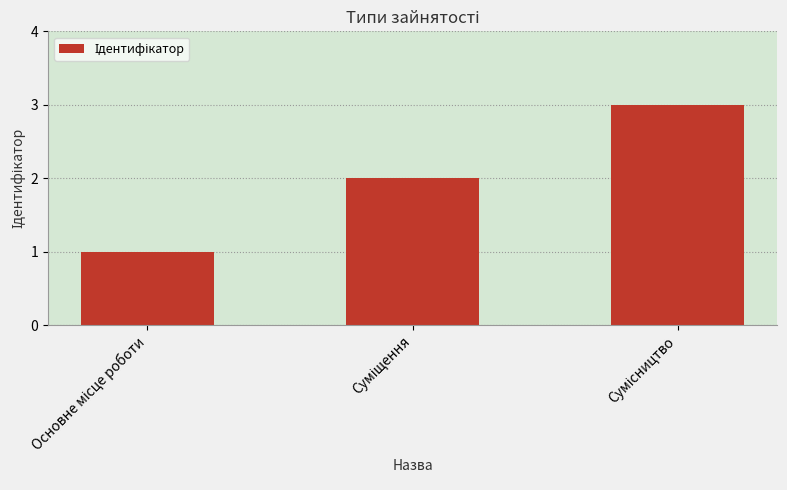

How many values are below 2?

1